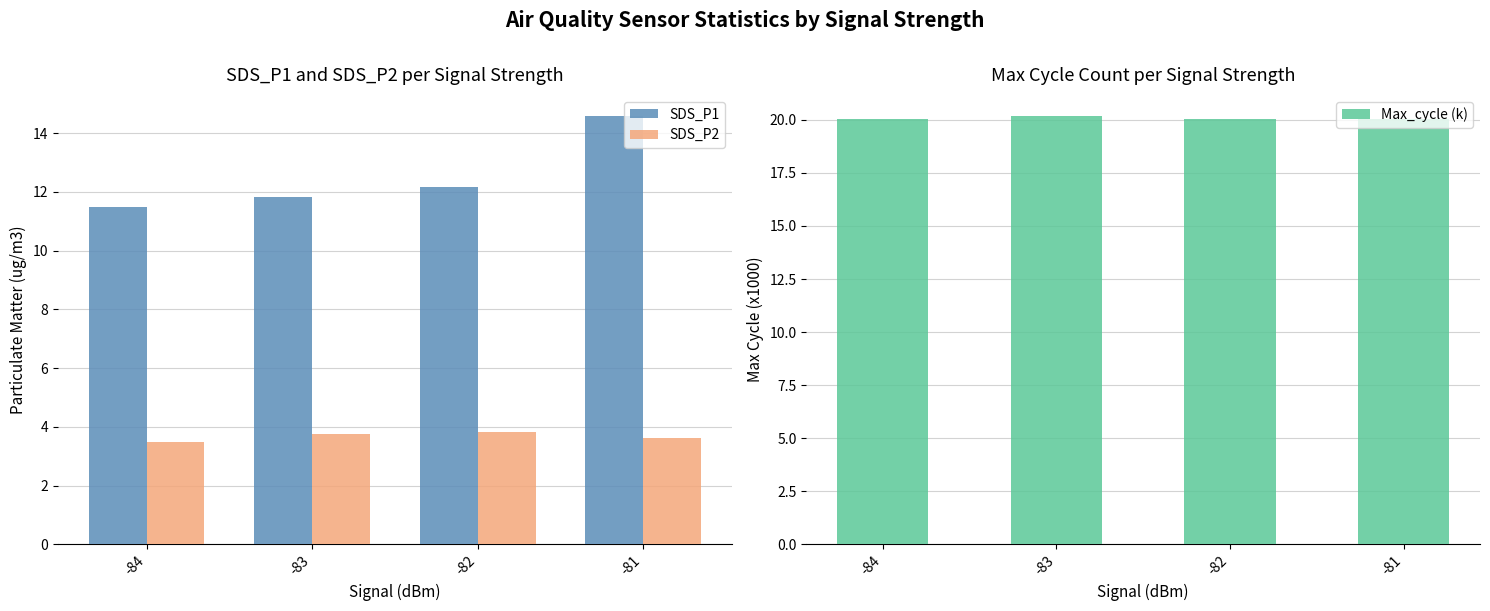

What is the difference between the SDS_P1 values at -82 and -83?

0.3